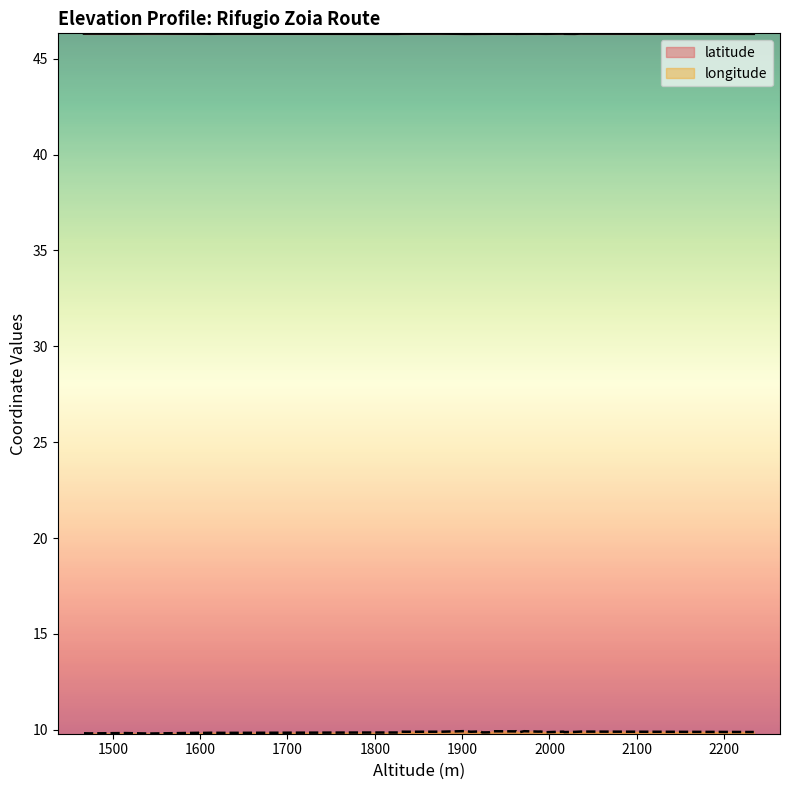

Which series changed the most between 6 and 18?

longitude